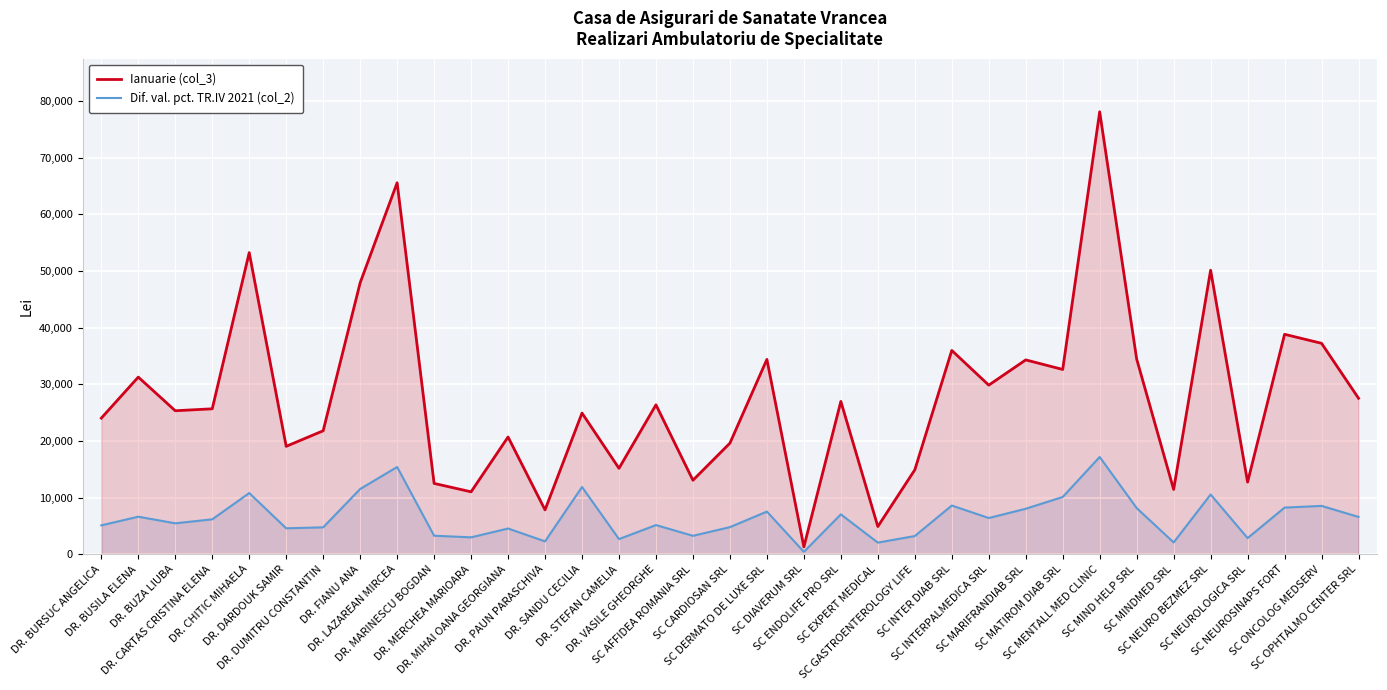

Rank the series at SC CARDIOSAN SRL from lowest to highest value.

Dif. val. pct. TR.IV 2021 (col_2), Ianuarie (col_3)